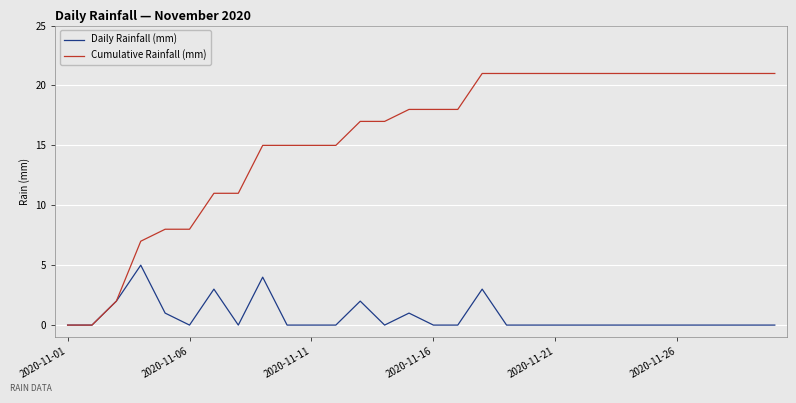

Does the chart have visible grid lines?

Yes